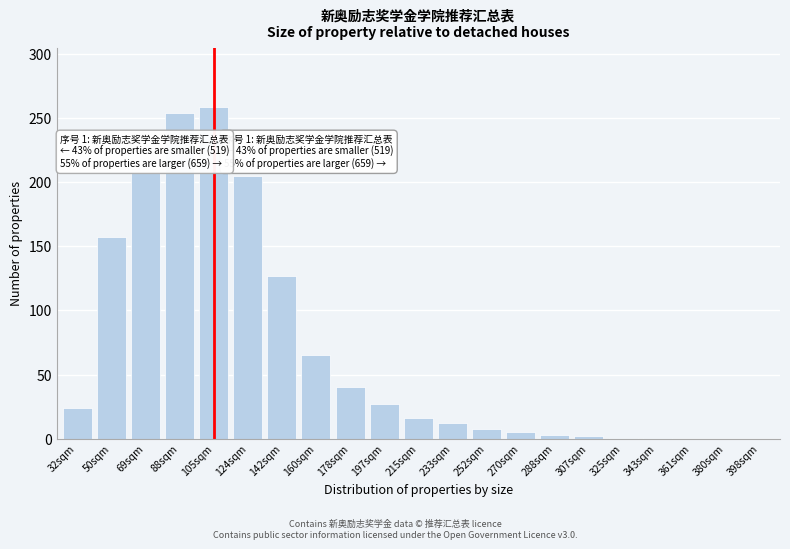

Between 88sqm and 32sqm, which is larger?

88sqm